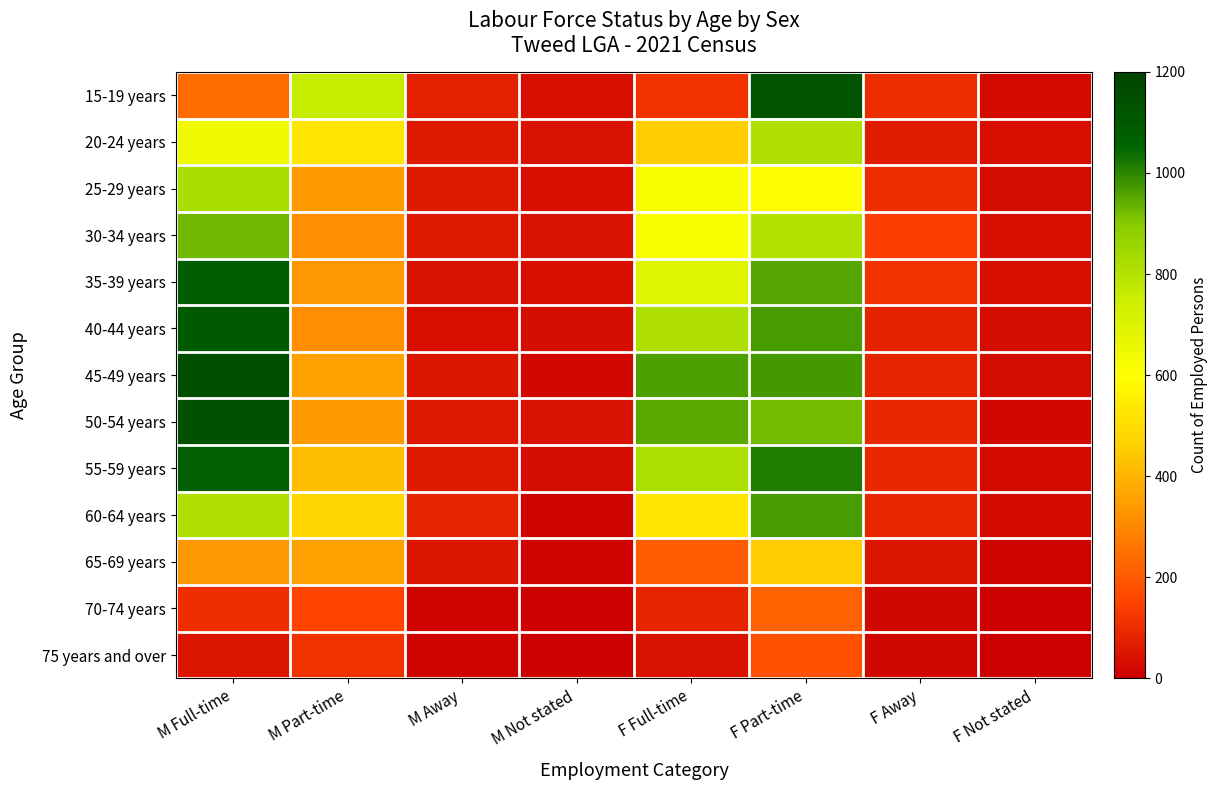

Reading right to left, what are all the values shown in this chart?

15-19 years: F Not stated=25	F Away=100	F Part-time=1125	F Full-time=114	M Not stated=37	M Away=72	M Part-time=758	M Full-time=241
20-24 years: F Not stated=35	F Away=61	F Part-time=815	F Full-time=459	M Not stated=41	M Away=57	M Part-time=526	M Full-time=645
25-29 years: F Not stated=30	F Away=103	F Part-time=591	F Full-time=622	M Not stated=36	M Away=58	M Part-time=345	M Full-time=822
30-34 years: F Not stated=33	F Away=139	F Part-time=805	F Full-time=615	M Not stated=40	M Away=59	M Part-time=316	M Full-time=924
35-39 years: F Not stated=35	F Away=113	F Part-time=952	F Full-time=691	M Not stated=36	M Away=39	M Part-time=333	M Full-time=1083
40-44 years: F Not stated=32	F Away=79	F Part-time=967	F Full-time=812	M Not stated=30	M Away=35	M Part-time=316	M Full-time=1095
45-49 years: F Not stated=29	F Away=81	F Part-time=973	F Full-time=961	M Not stated=21	M Away=50	M Part-time=359	M Full-time=1148
50-54 years: F Not stated=22	F Away=91	F Part-time=919	F Full-time=949	M Not stated=41	M Away=55	M Part-time=343	M Full-time=1138
55-59 years: F Not stated=28	F Away=93	F Part-time=1016	F Full-time=817	M Not stated=31	M Away=59	M Part-time=420	M Full-time=1077
60-64 years: F Not stated=27	F Away=86	F Part-time=966	F Full-time=527	M Not stated=14	M Away=83	M Part-time=481	M Full-time=811
65-69 years: F Not stated=12	F Away=48	F Part-time=453	F Full-time=204	M Not stated=12	M Away=48	M Part-time=359	M Full-time=335
70-74 years: F Not stated=5	F Away=18	F Part-time=220	F Full-time=80	M Not stated=6	M Away=13	M Part-time=151	M Full-time=105
75 years and over: F Not stated=4	F Away=15	F Part-time=180	F Full-time=45	M Not stated=6	M Away=12	M Part-time=109	M Full-time=51